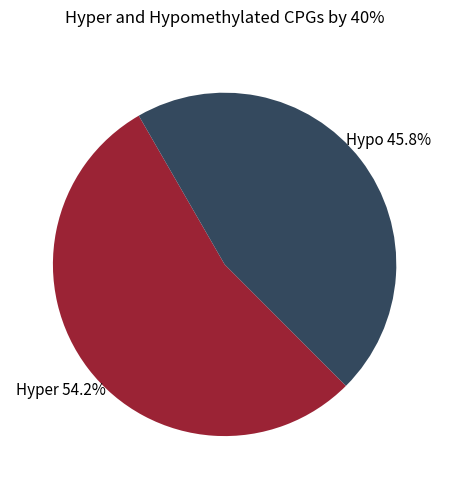

How many segments does this pie chart have?

2